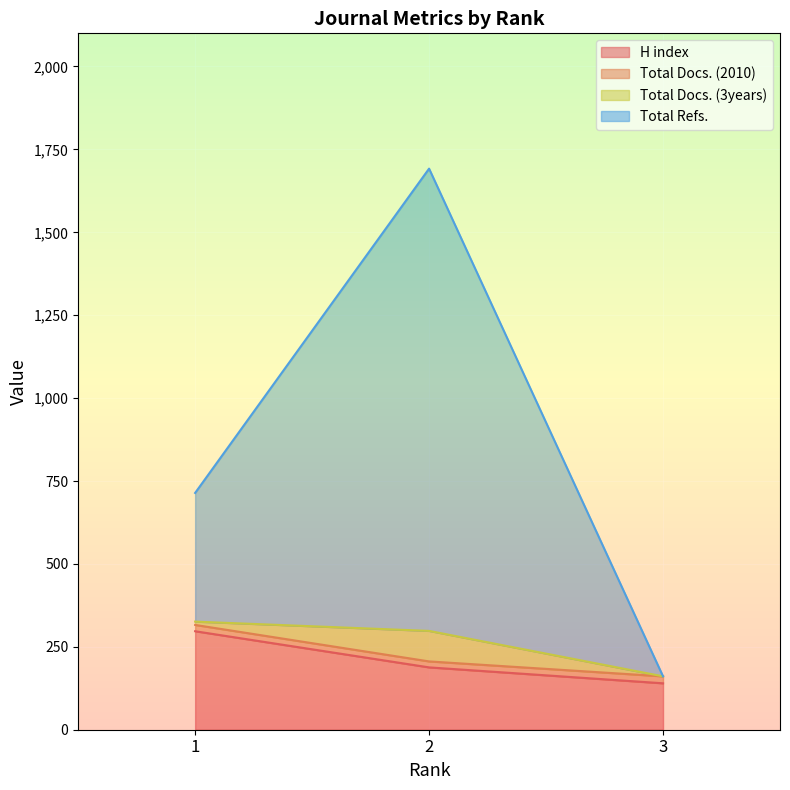

Where is H index nearest to the value 218?

2